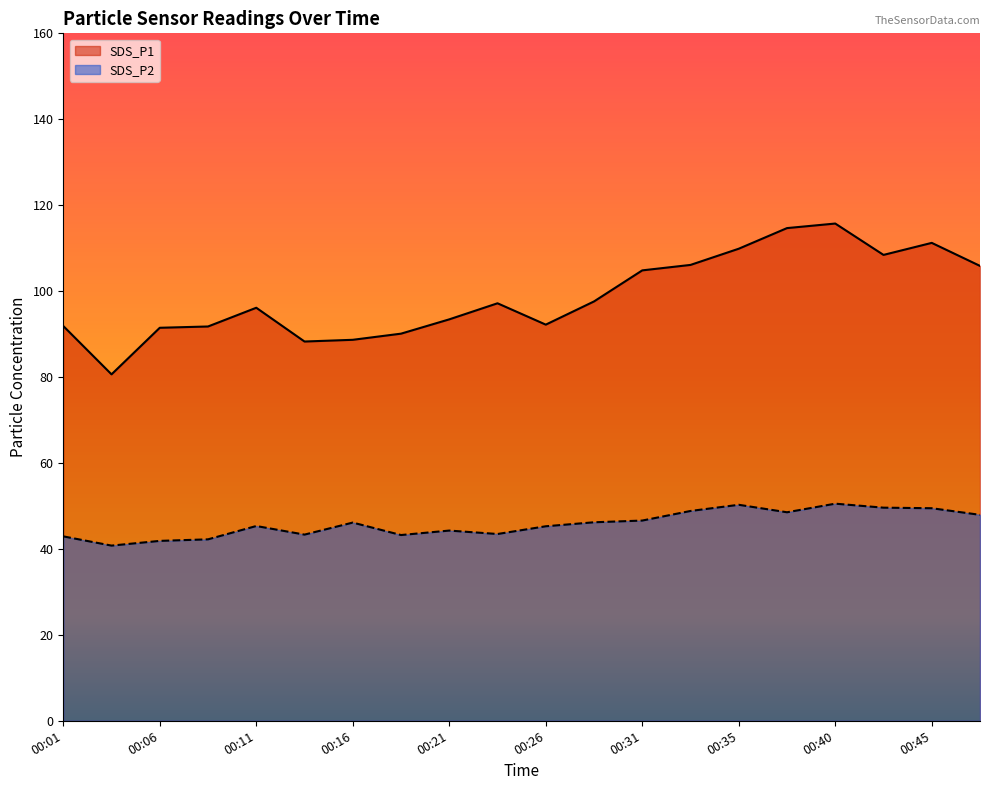

At which category does SDS_P2 reach its first local peak?

00:11